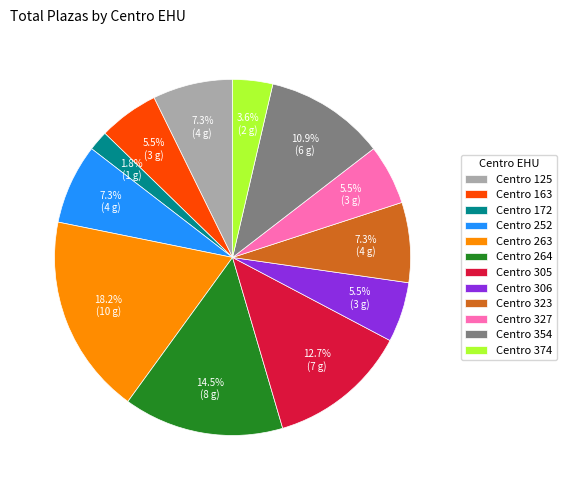

What is the largest slice in the pie chart?

Centro 263